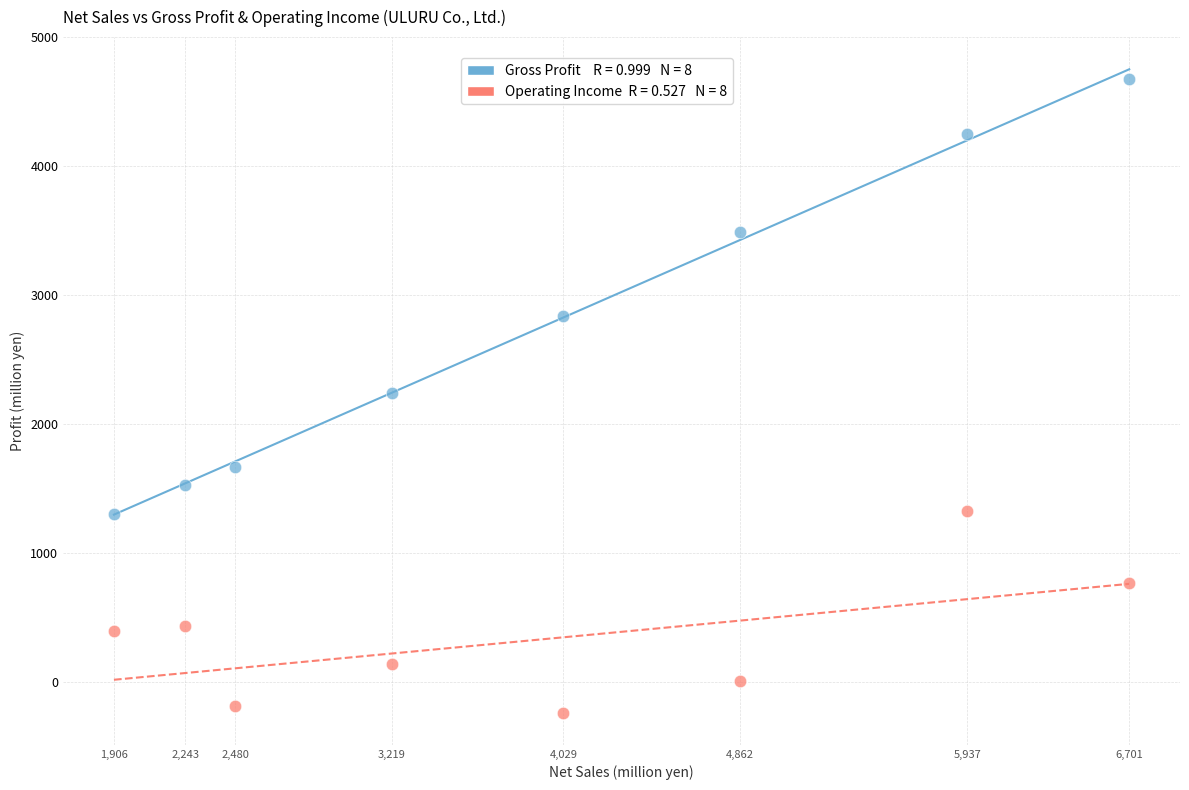

Across all data points, what is the range of Y values (max minus min)?

4916